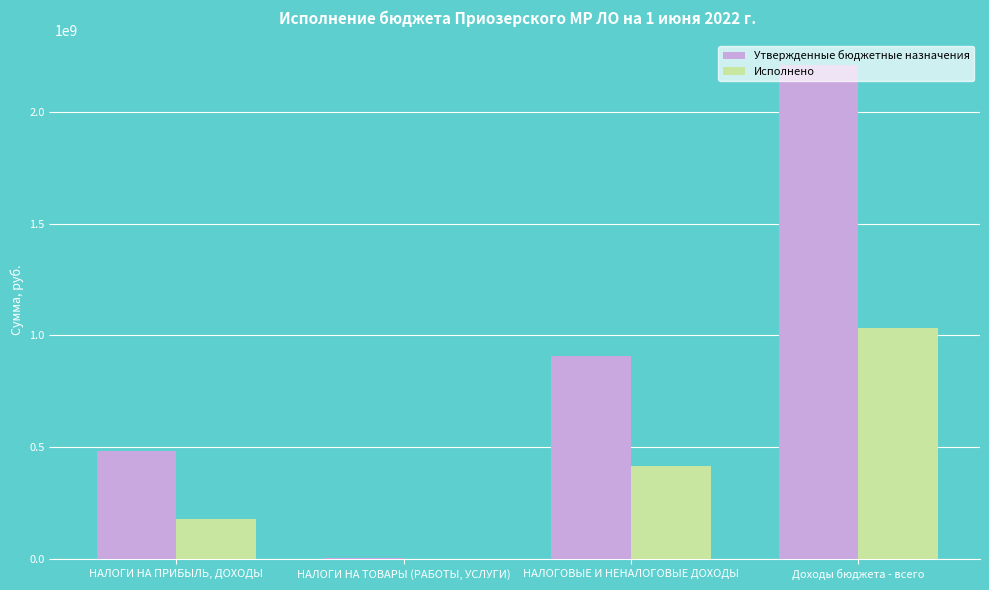

At which label is Исполнено closest to 517768679?

НАЛОГОВЫЕ И НЕНАЛОГОВЫЕ ДОХОДЫ